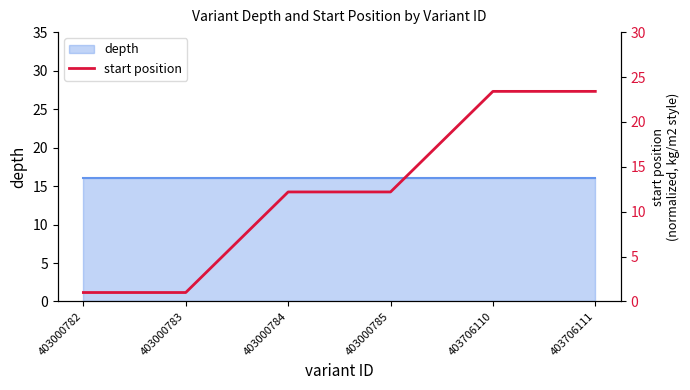

At which label does the data first exceed 12?

403000784